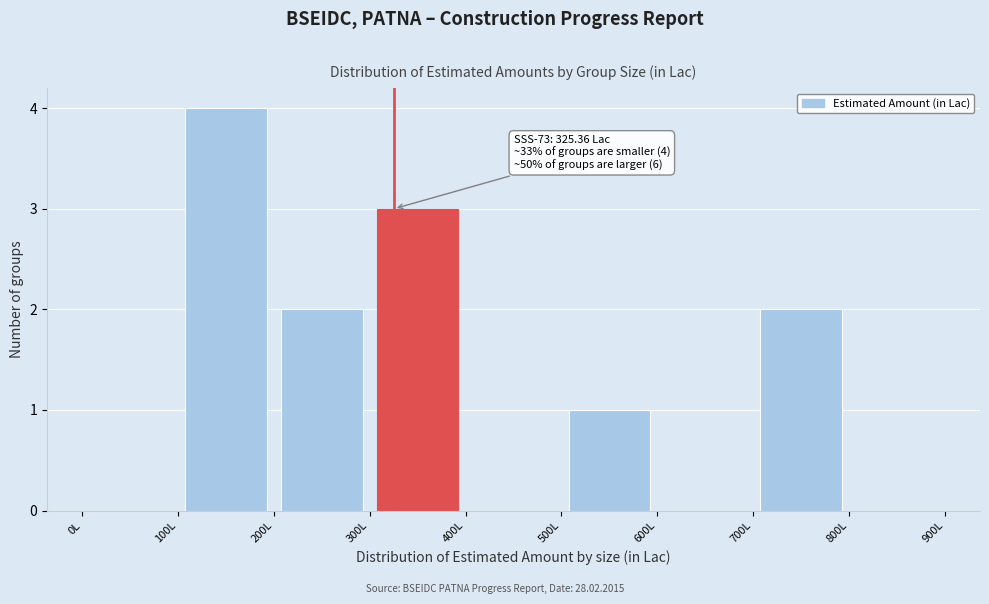

Which range on the x-axis has the tallest bar?

100 to 200